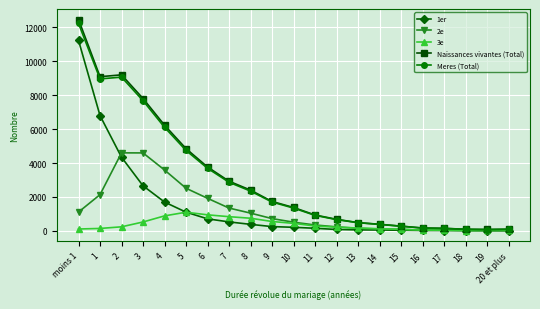

Between 7 and 19, which series saw the biggest shift?

Naissances vivantes (Total)